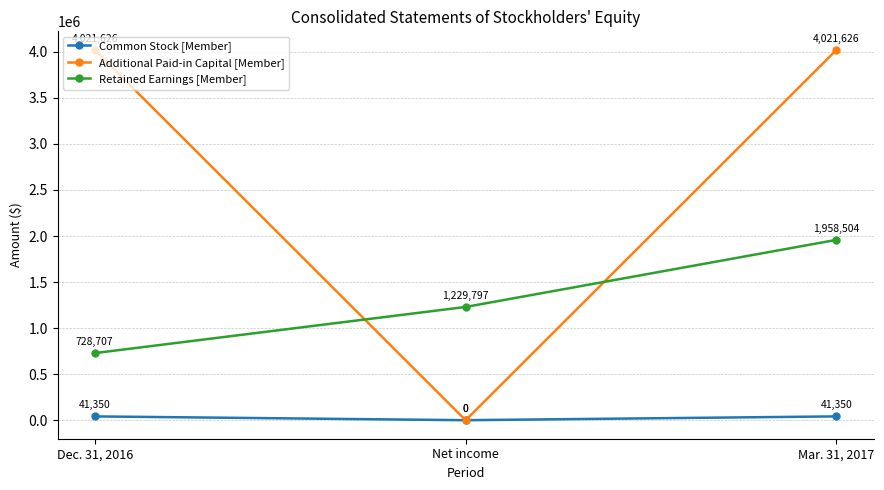

At how many categories does at least one series exceed 3430514?

2